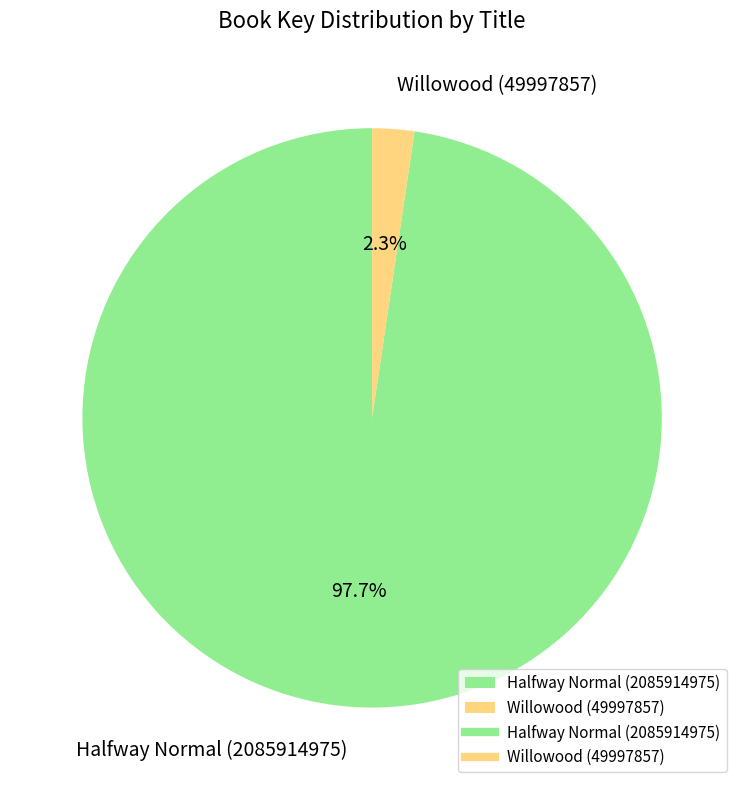

How much of the chart is everything except Halfway Normal (2085914975)?

2.3%